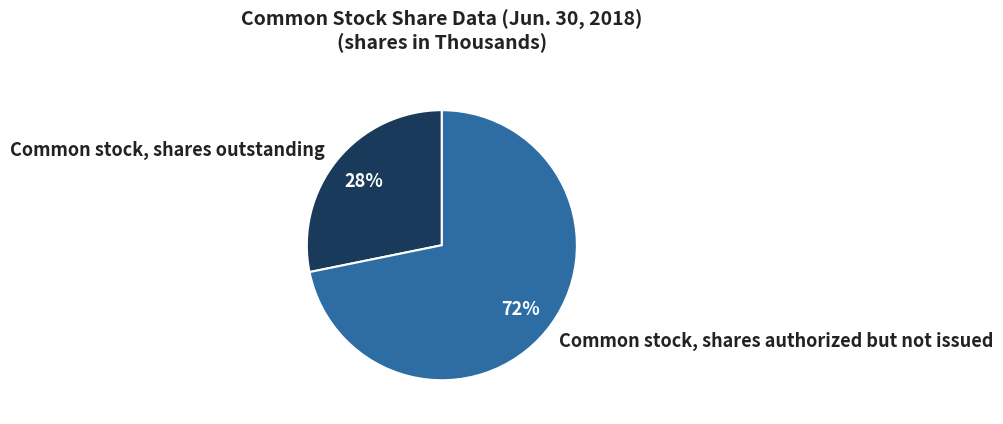

How many segments does this pie chart have?

2